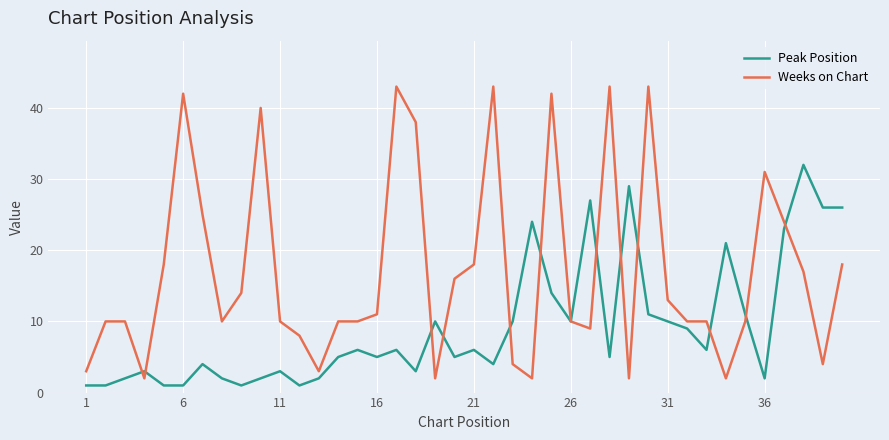

What is the smallest value displayed?

1